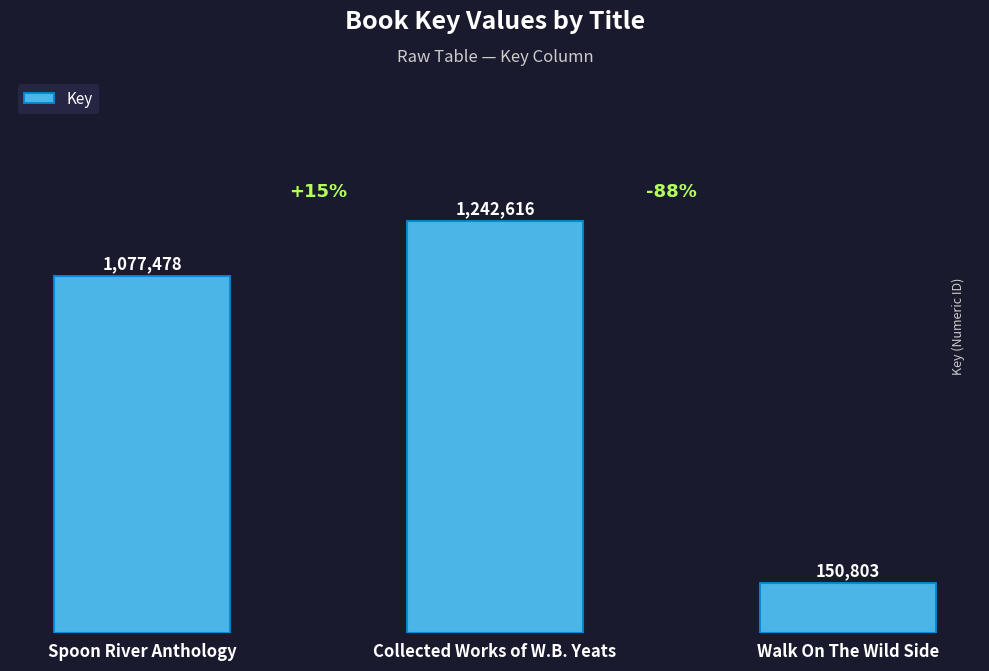

Read the value at Collected Works of W.B. Yeats.

1242616